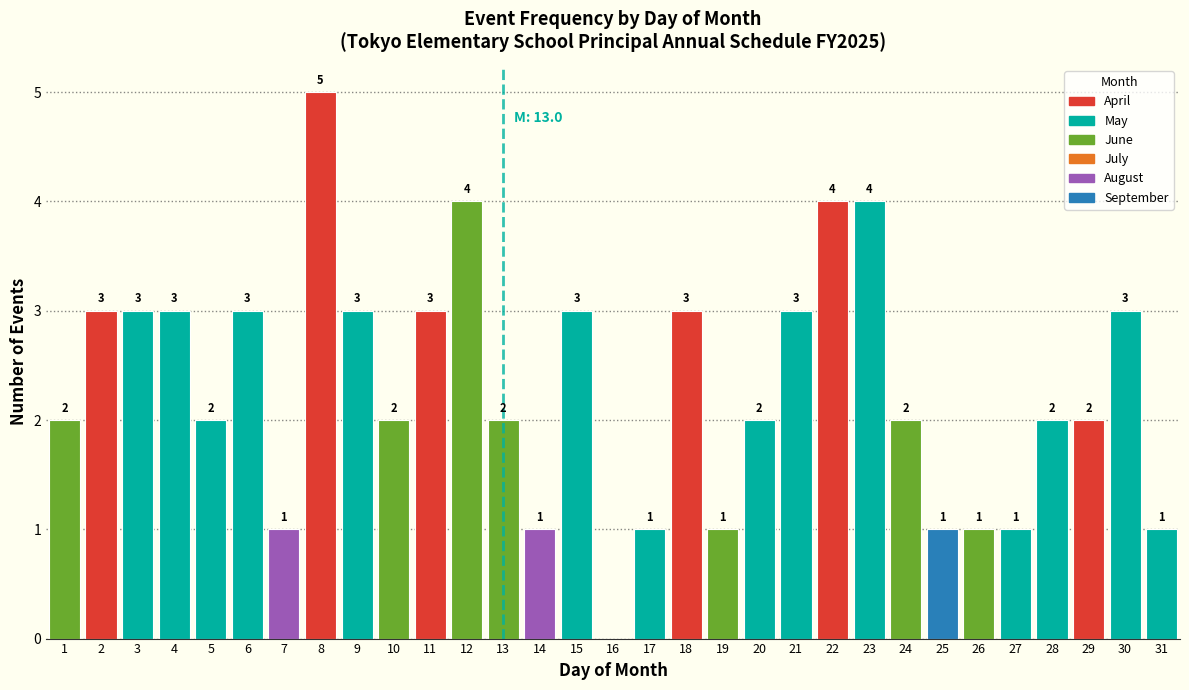

Reading left to right, what are all the values shown in this chart?

1=2	2=3	3=3	4=3	5=2	6=3	7=1	8=5	9=3	10=2	11=3	12=4	13=2	14=1	15=3	16=0	17=1	18=3	19=1	20=2	21=3	22=4	23=4	24=2	25=1	26=1	27=1	28=2	29=2	30=3	31=1